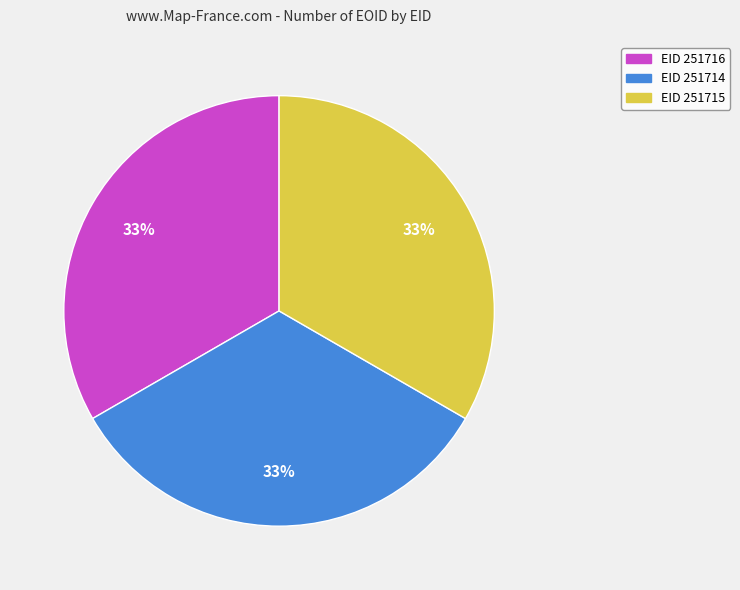

The EID 251716 slice represents 45% of the pie. True or false?

False